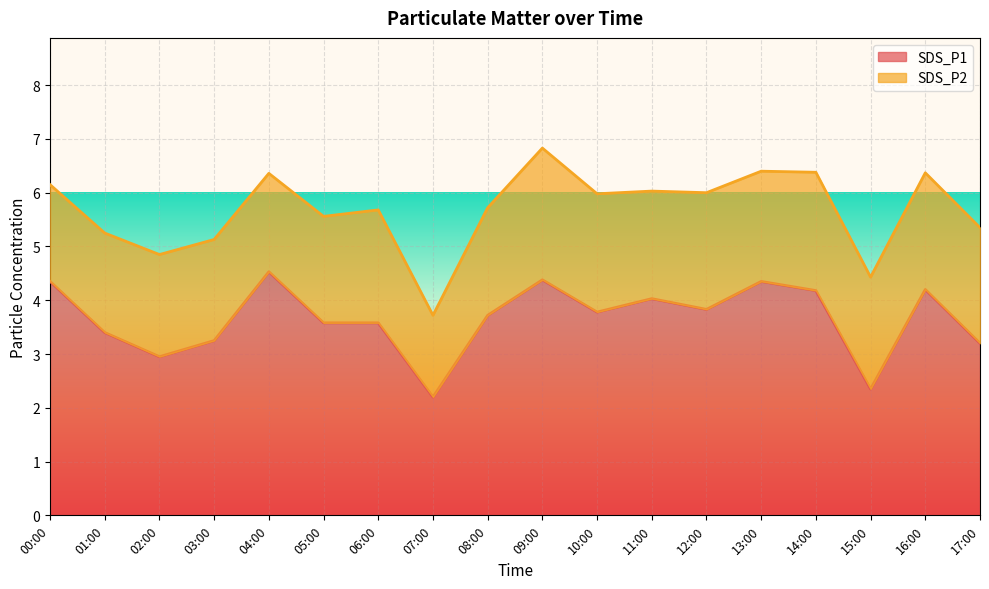

What is the average value?

3.7